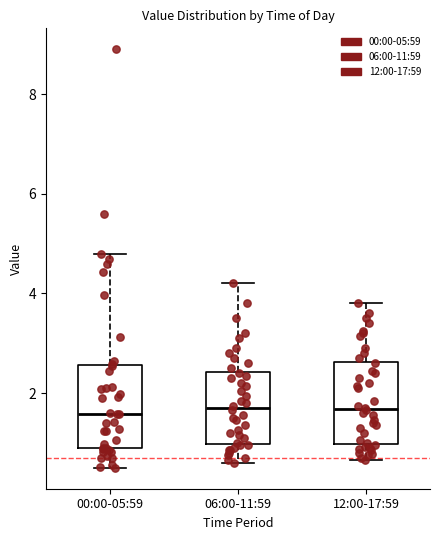

Reading left to right, transcribe this box plot: for each box, give where its median line is, the range the box spans, and where its two whiskers end, as read against the y-axis. The values are not printed on the chart, so give them approximately, as read against the axis.

00:00-05:59: median 1.6, box 0.8 to 2.6, whiskers 0.6 to 4.8
06:00-11:59: median 1.8, box 1.0 to 2.4, whiskers 0.6 to 4.2
12:00-17:59: median 1.6, box 1.0 to 2.6, whiskers 0.6 to 3.8